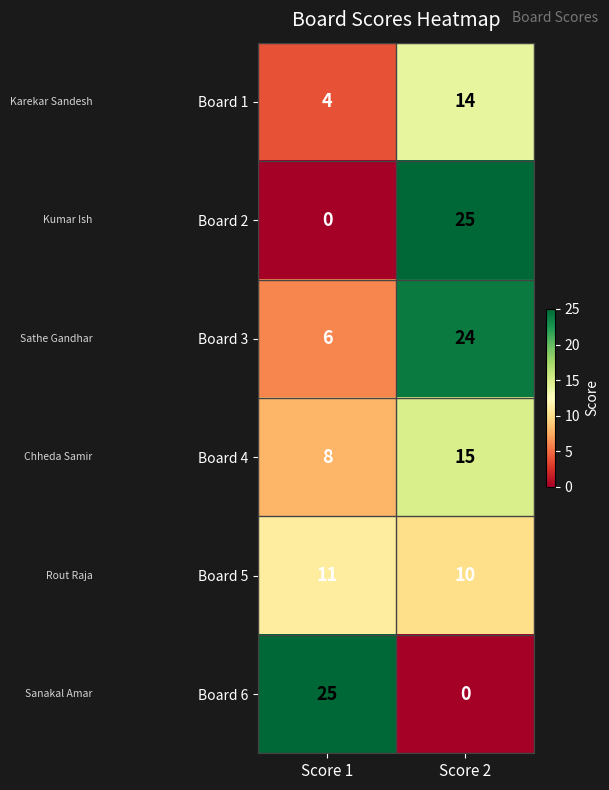

Reading left to right, extract all data points from this chart.

Board 1: 4	14
Board 2: 0	25
Board 3: 6	24
Board 4: 8	15
Board 5: 11	10
Board 6: 25	0